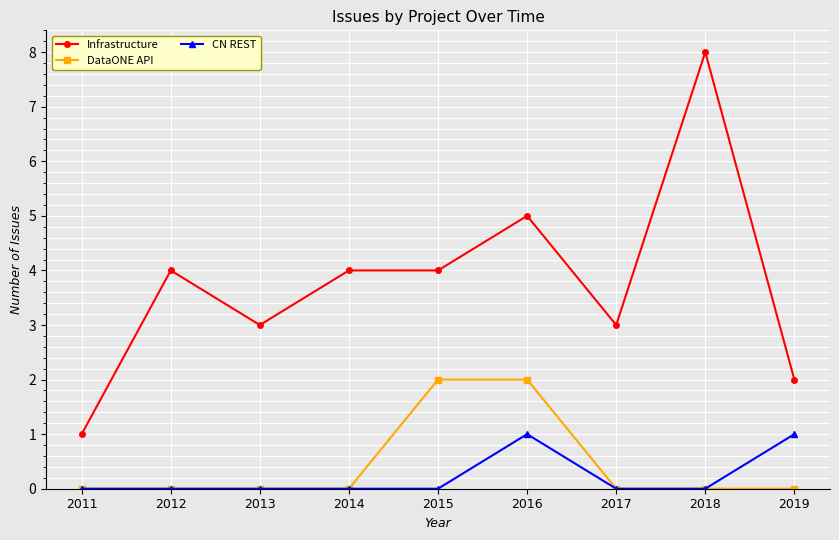

Rank the series at 2016 from lowest to highest value.

CN REST, DataONE API, Infrastructure